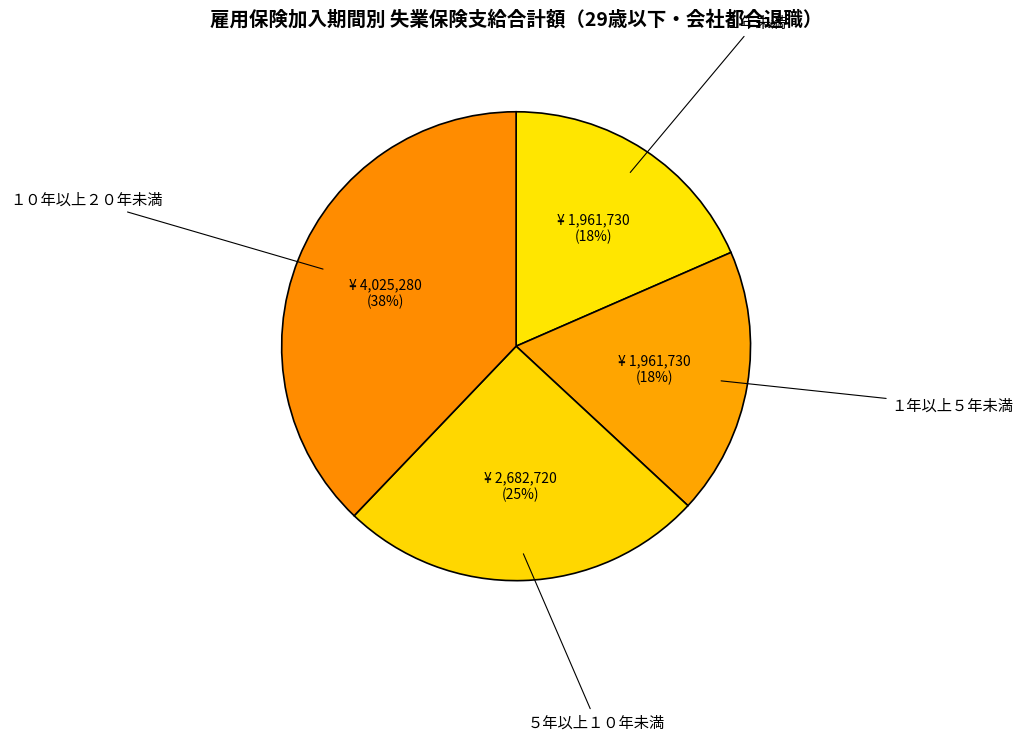

How many slices are in this pie chart?

4